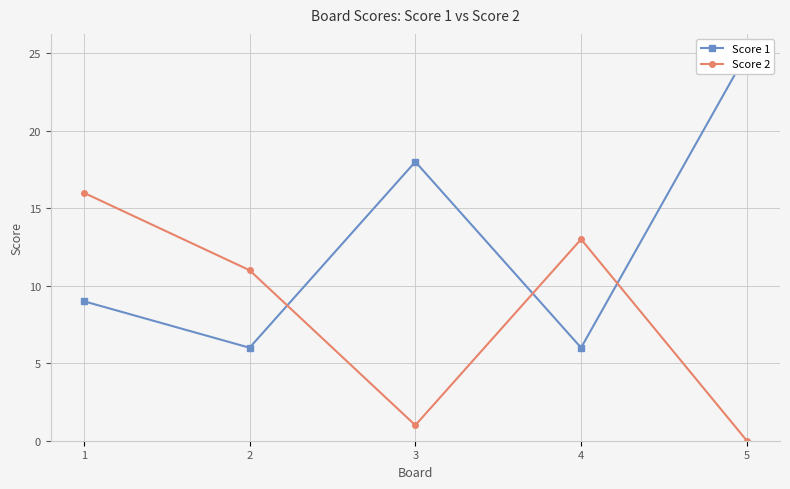

Rank the series by their average value, from highest to lowest.

Score 1, Score 2